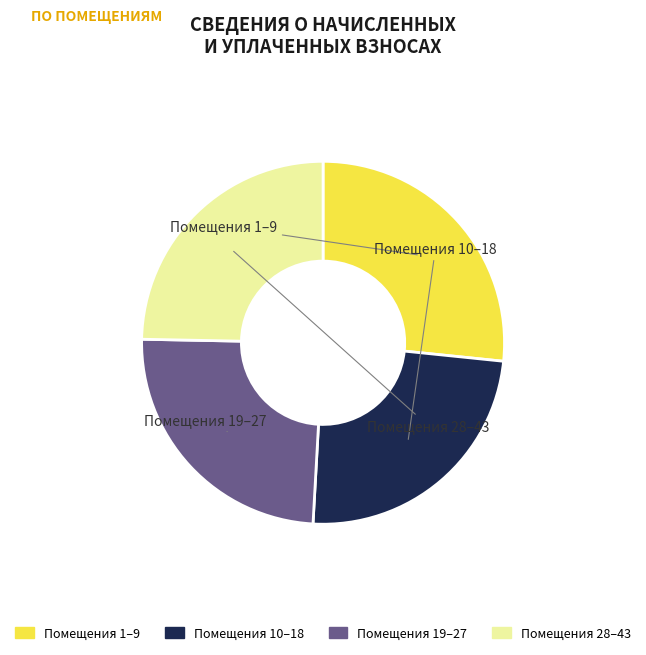

Does any single category account for the majority?

No